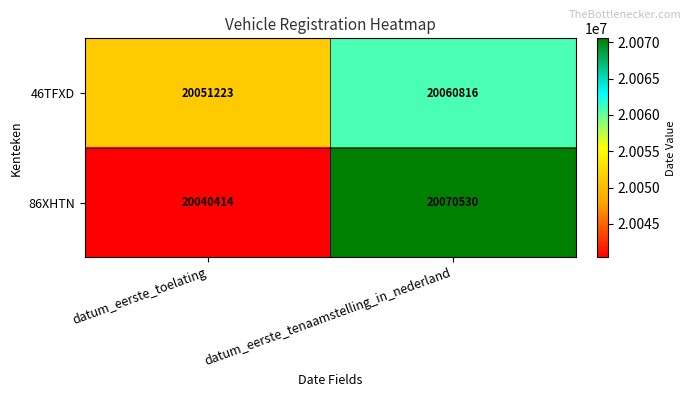

What is the approximate value of 46TFXD at datum_eerste_toelating, to the nearest 50?

20051200